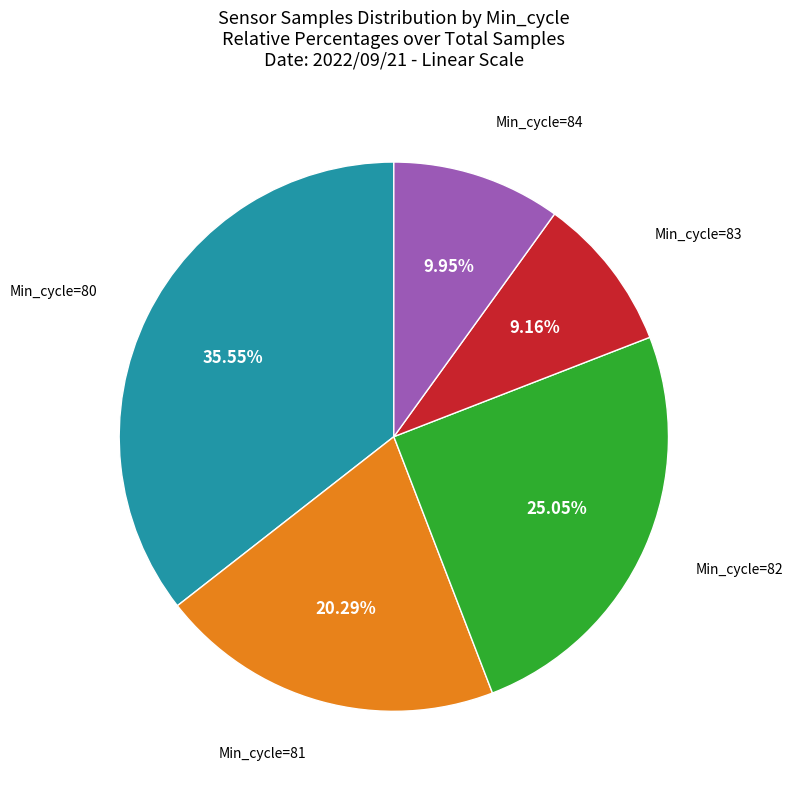

Count the number of slices in the pie.

5